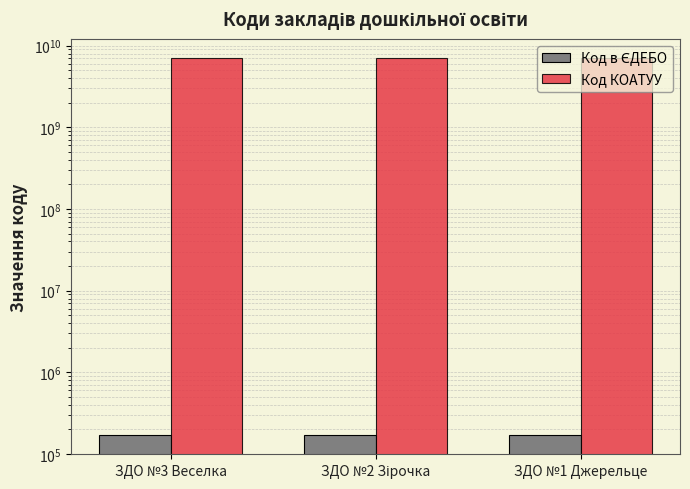

Which series has the widest spread of values?

Код в ЄДЕБО